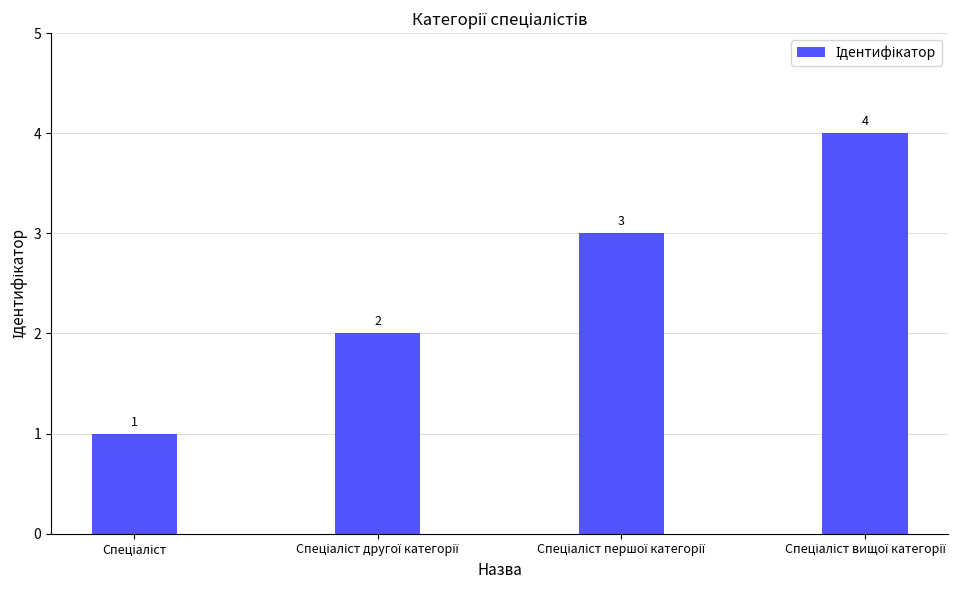

Count the values in the range 2 to 4.

3